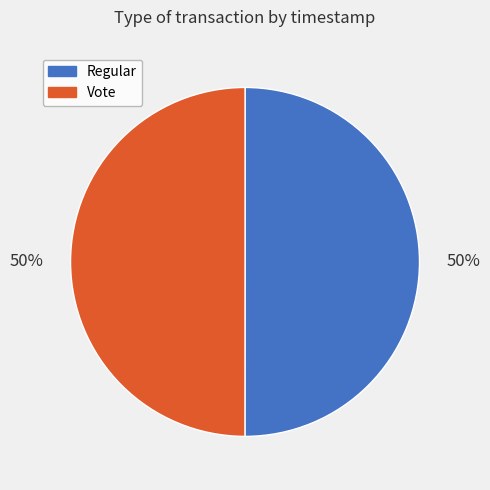

Combined, do Vote and Regular account for over 50%?

Yes